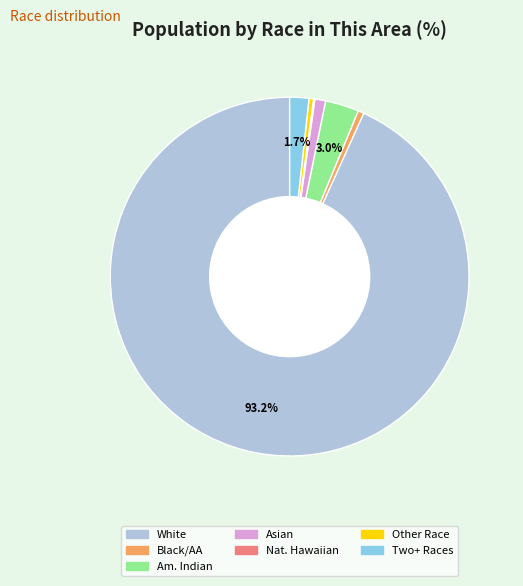

Is there a majority slice in this chart?

Yes